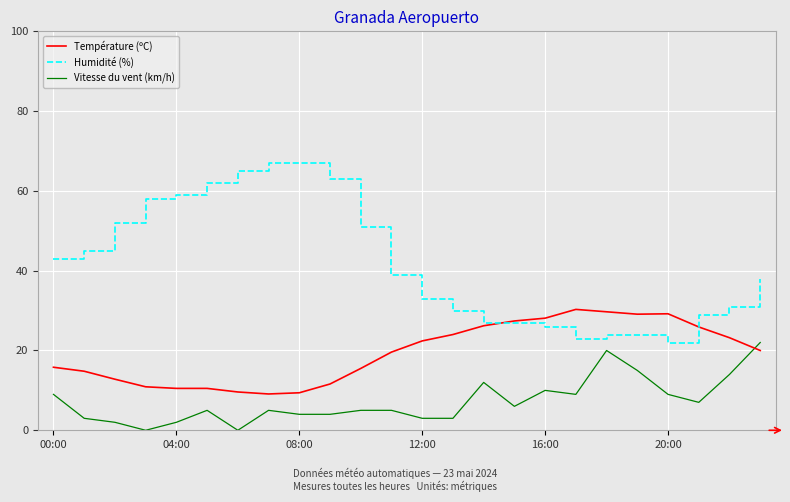

What is the difference between the maximum and minimum values in the Température (ºC) series?

21.2